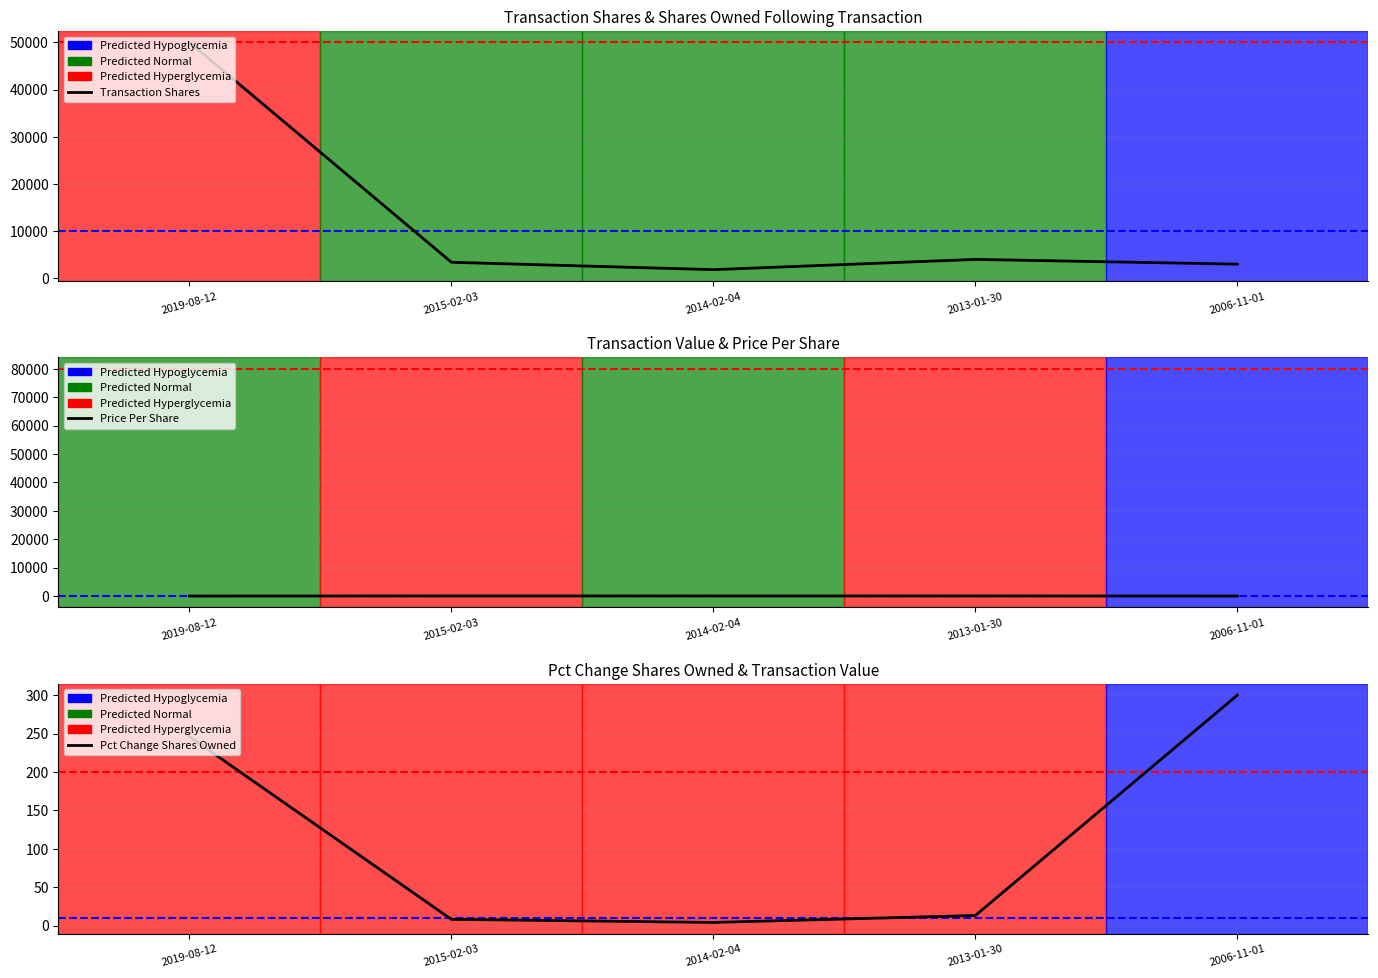

What is the label of the 5th point from the right?

2019-08-12